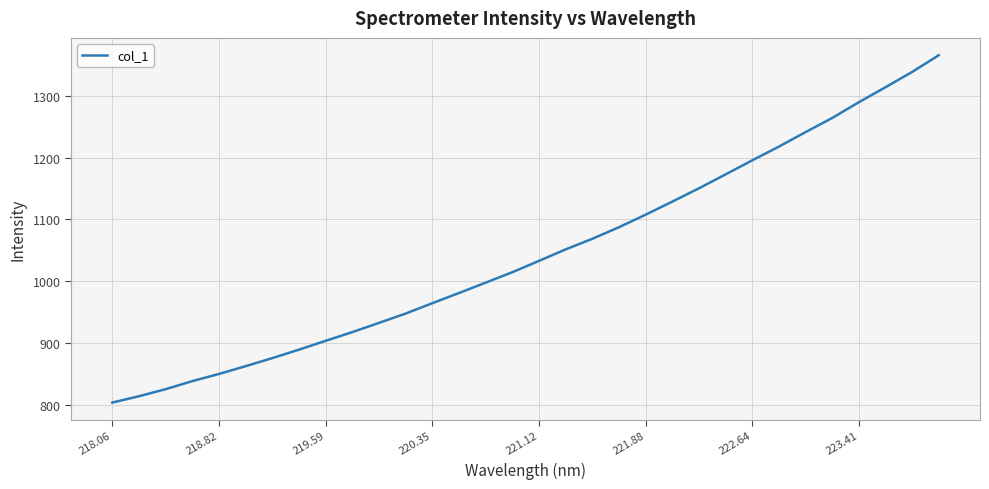

What is the greatest value displayed?

1365.1